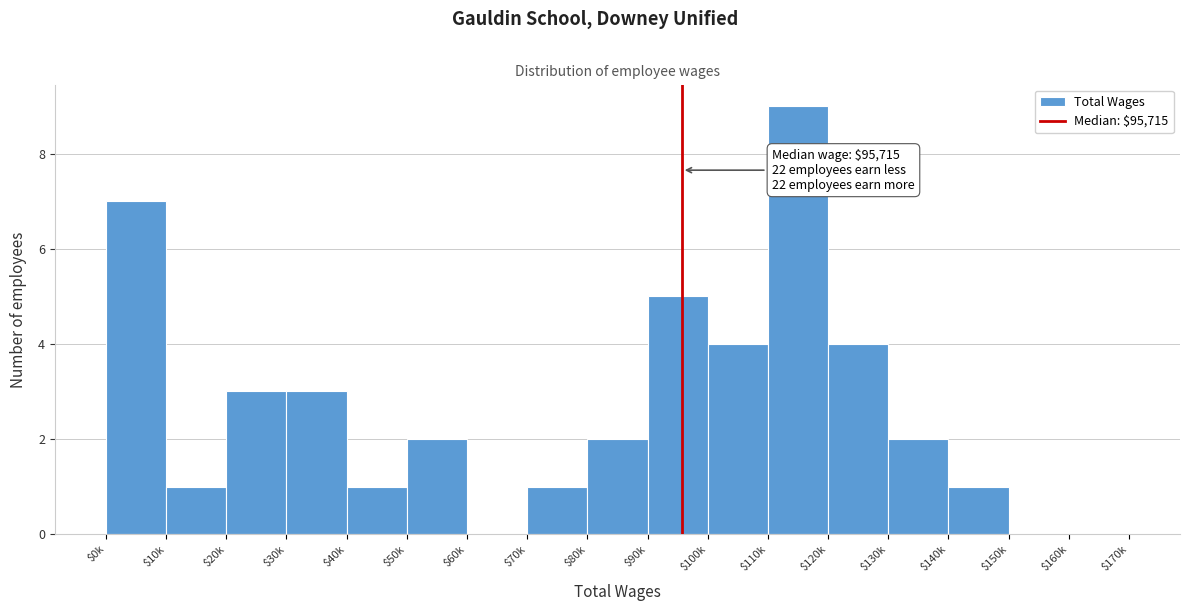

What is the sum of all values?

45